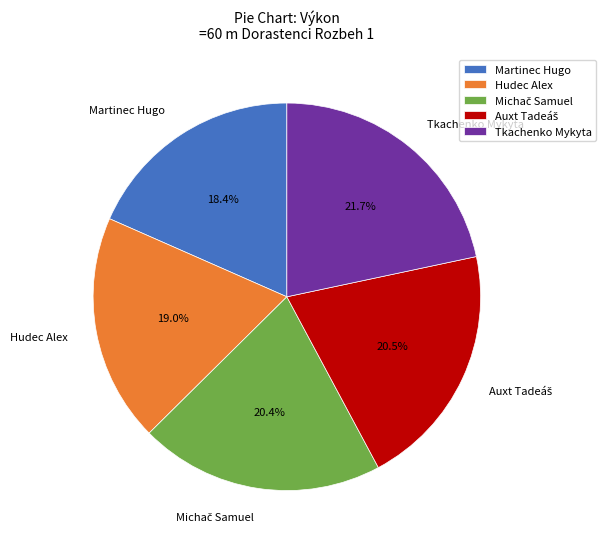

Which has a higher value, Tkachenko Mykyta or Hudec Alex?

Tkachenko Mykyta